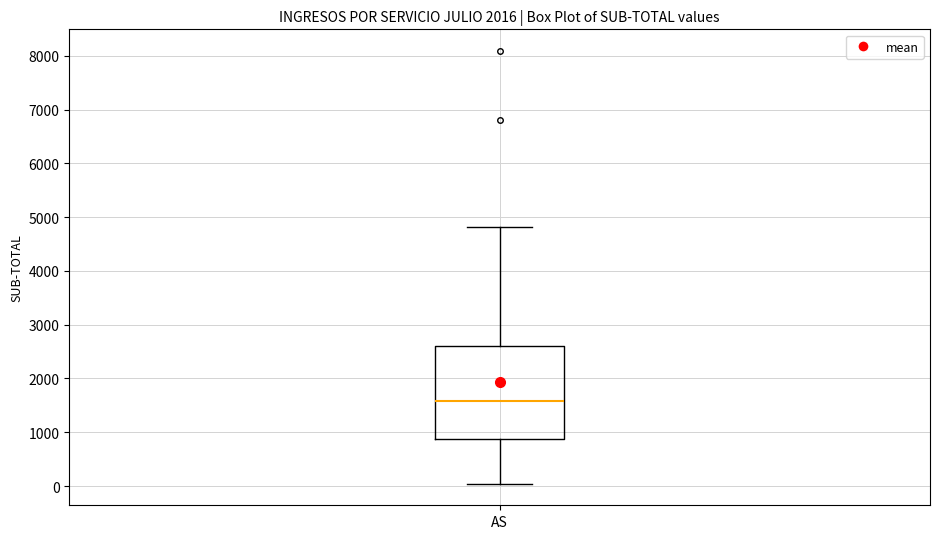

Transcribe this box plot: give where the median line is, the range the box spans, and where the two whiskers end, as read against the y-axis. The values are not printed on the chart, so give them approximately, as read against the axis.

median 1600, box 900 to 2600, whiskers 0 to 4800